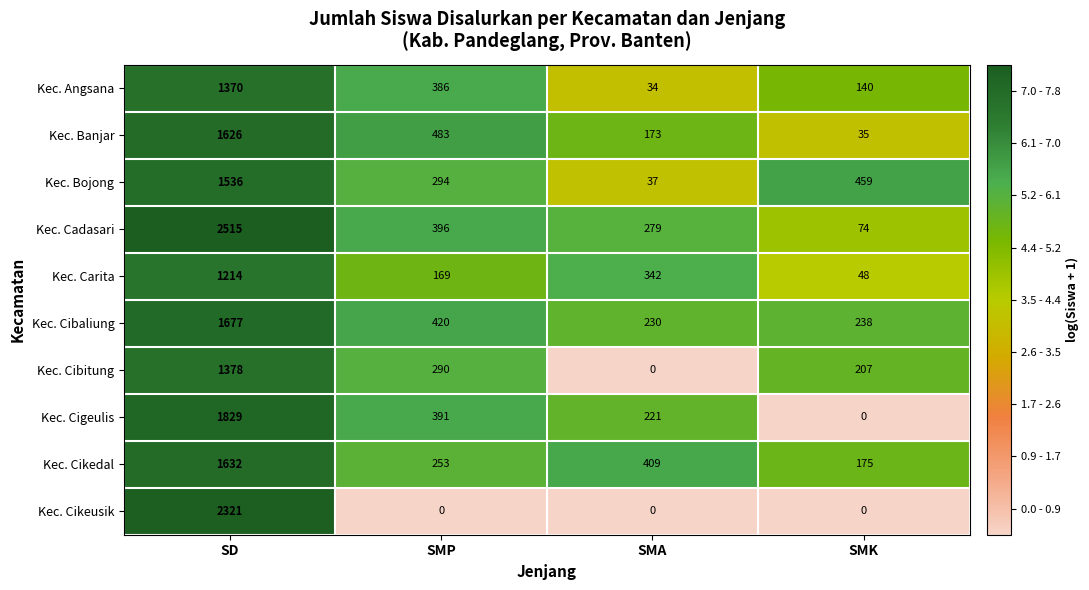

What is the difference between the maximum and minimum values in the Kec. Cikedal series?

1457